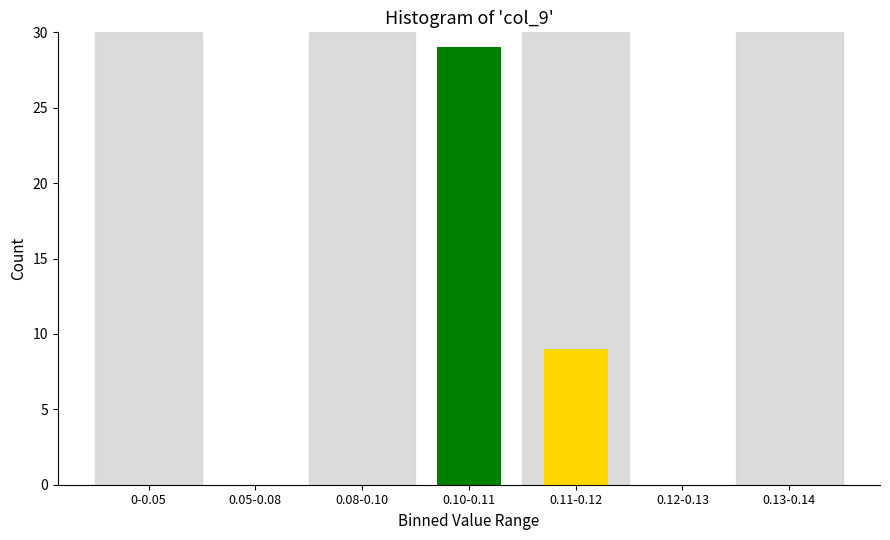

Reading left to right, what are all the values shown in this chart?

0-0.05=0	0.05-0.08=0	0.08-0.10=0	0.10-0.11=29	0.11-0.12=9	0.12-0.13=0	0.13-0.14=0